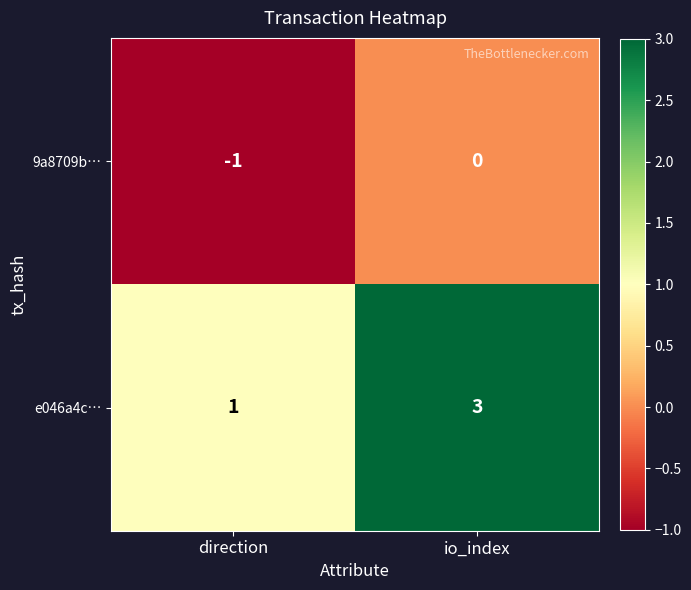

Which label corresponds to the largest value in the chart?

io_index